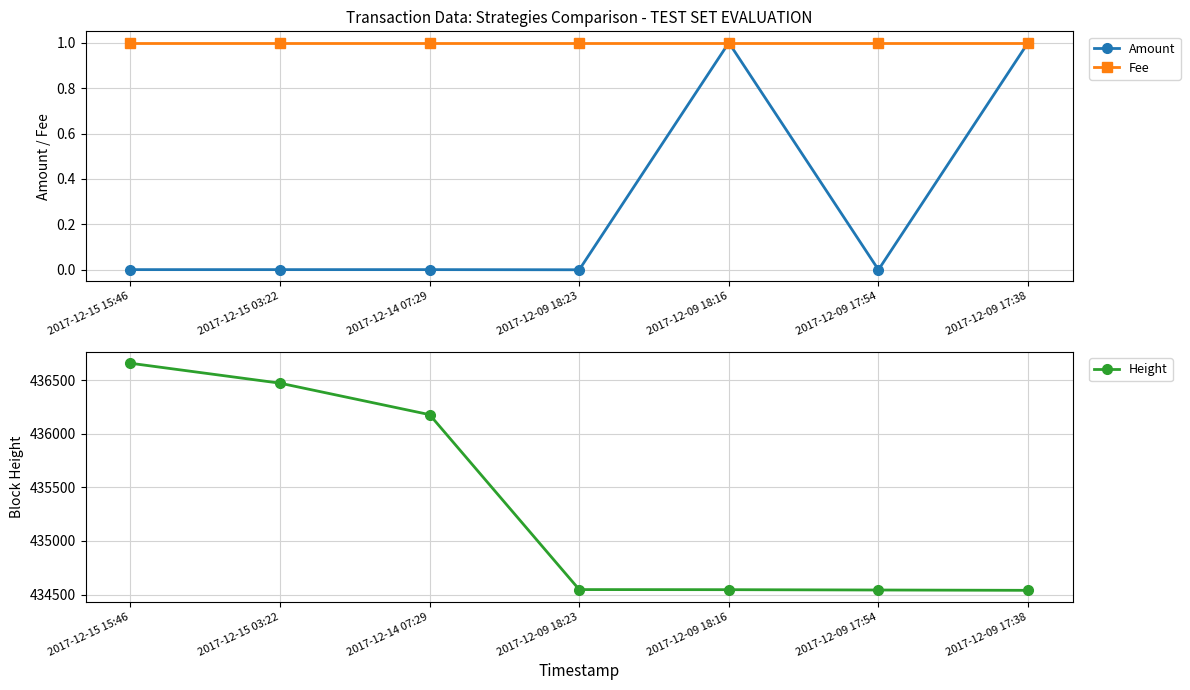

True or false: Amount and Fee cross at least once.

False